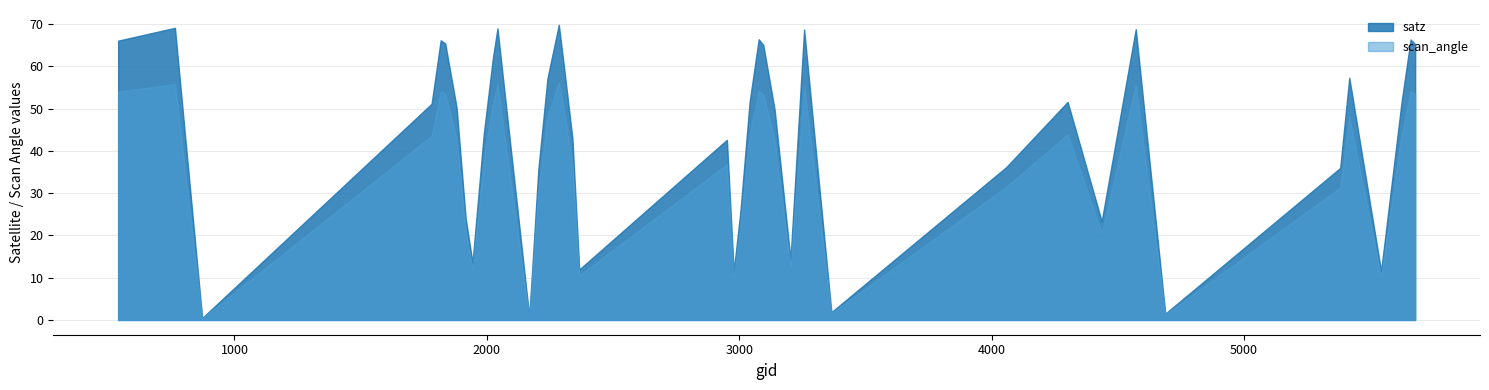

Reading right to left, list all the values displayed in this chart.

satz: 65.2	66.3	51.5	11.6	57.3	35.9	1.5	68.8	23.4	51.6	36.2	1.8	68.7	14.4	49.8	65.1	66.4	51.5	25.9	11.5	42.6	11.9	42.9	61.1	69.8	57.1	35.6	0.8	69.0	62.0	44.1	13.5	24.0	50.2	65.4	66.1	51.1	0.5	69.1	66.0
scan_angle: 53.5	54.2	43.8	10.2	48.1	31.3	1.3	55.6	20.5	43.9	31.5	1.6	55.5	12.7	42.5	53.4	54.2	43.9	22.8	10.1	36.8	10.6	37.1	50.8	56.2	48.0	31.1	0.7	55.7	51.4	38.1	12.0	21.1	42.9	53.6	54.0	43.6	0.4	55.8	54.0